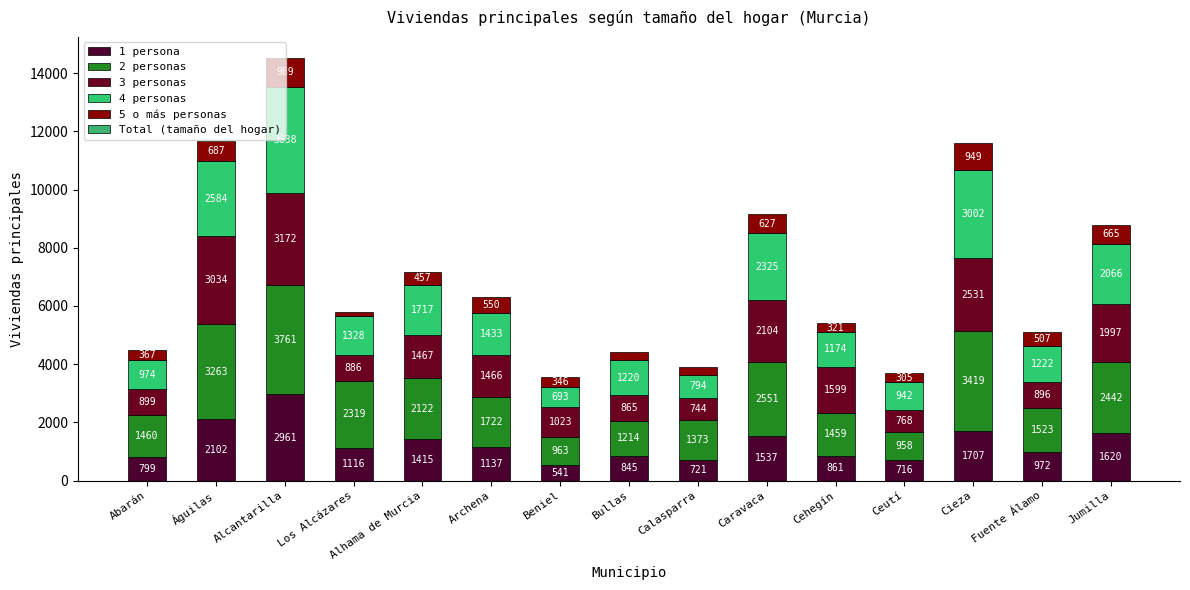

What is the average value of the 2 personas series?

2037